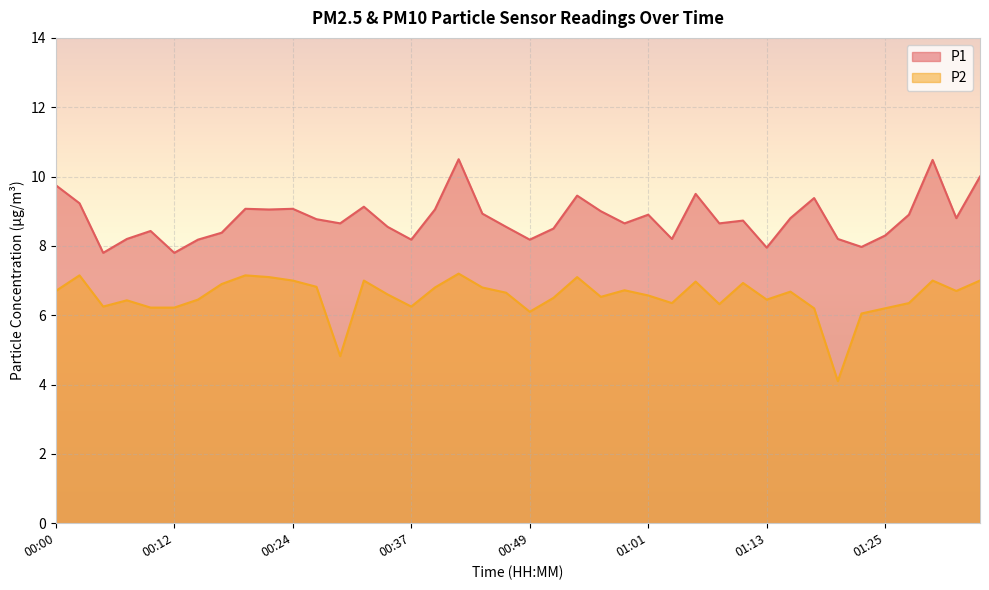

How many lines are shown in the chart?

2